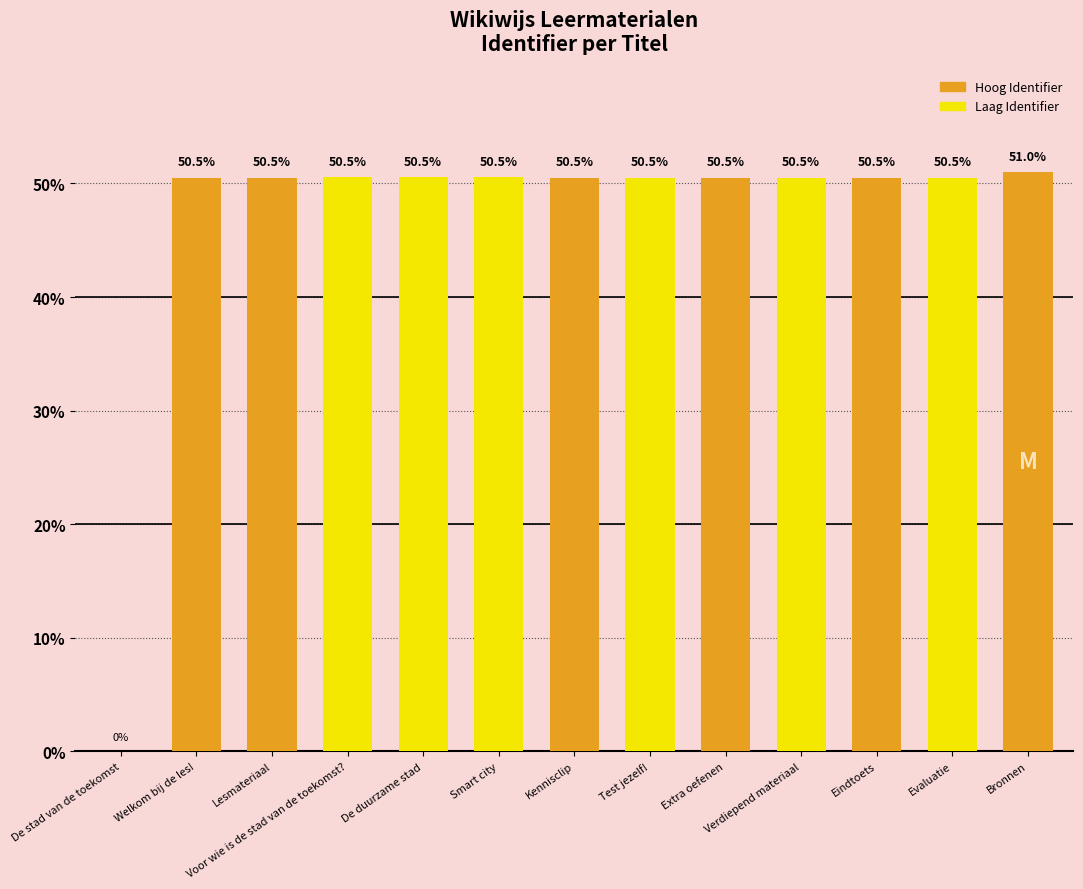

How many positive values are there?

12